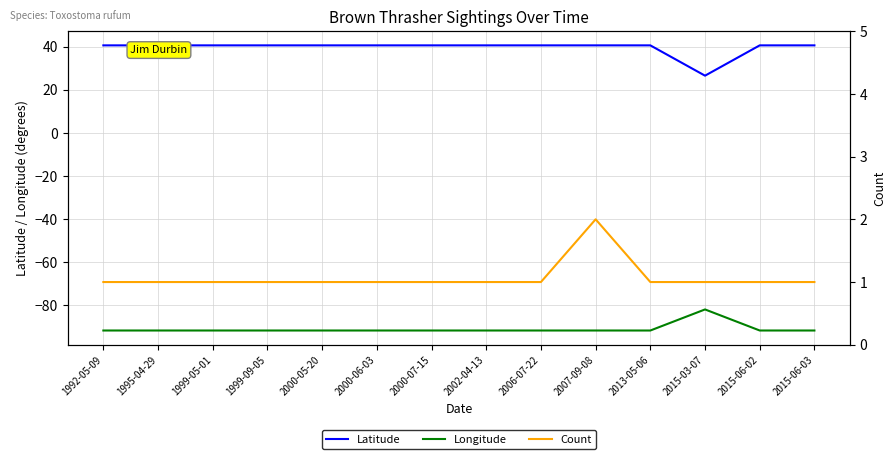

What is the average value of the Latitude series?

39.5